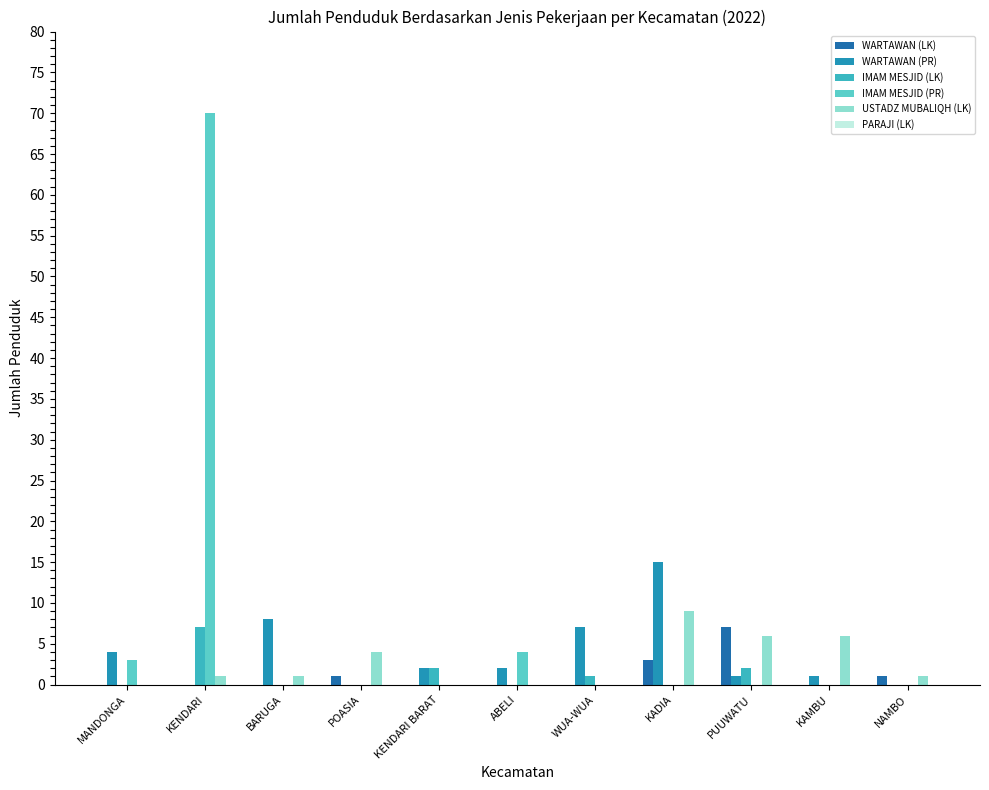

What is the difference between the highest and lowest values at KENDARI?

70